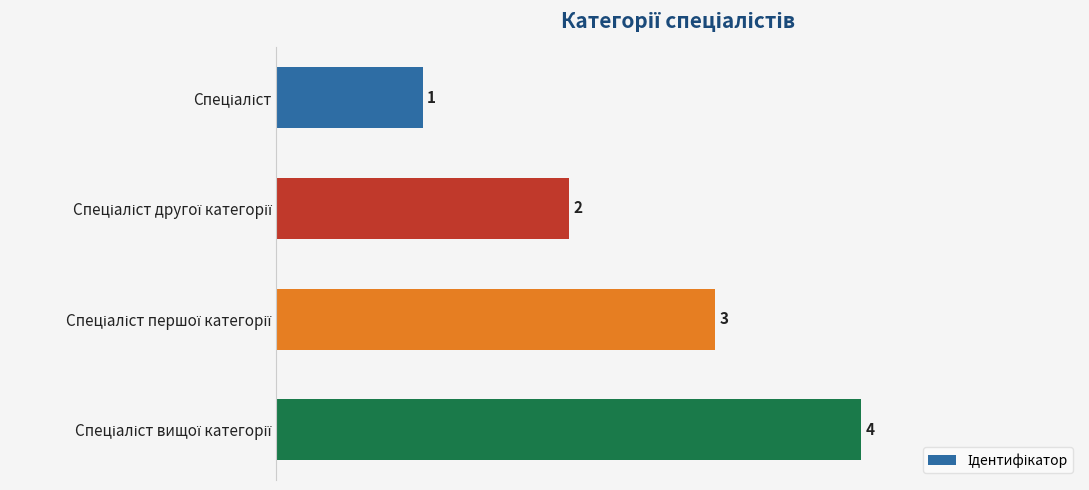

What is the sum of all values?

10